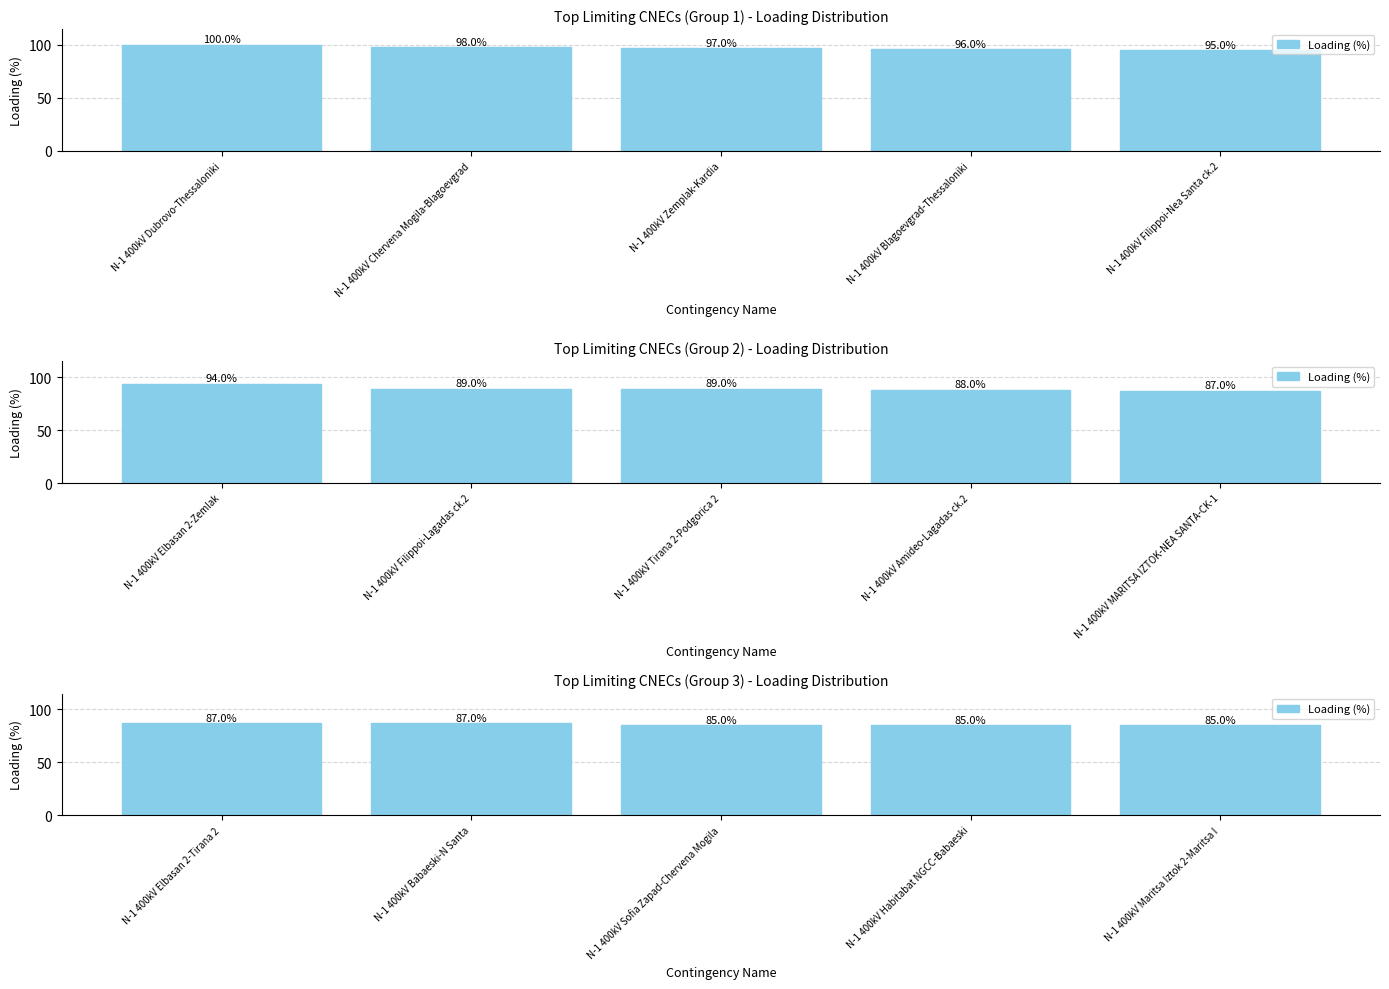

What is the value of the 5th bar from the left?

85